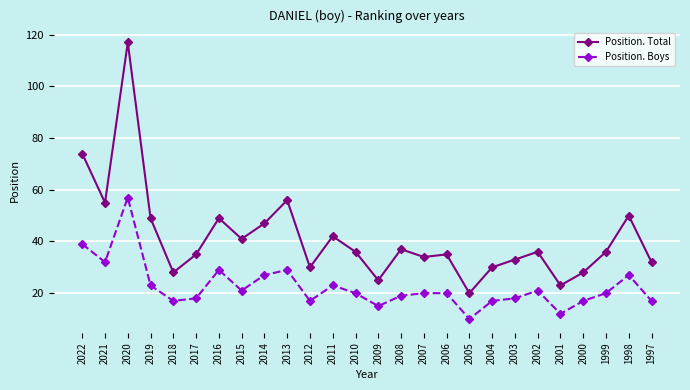

Which label corresponds to the largest value in the chart?

2020